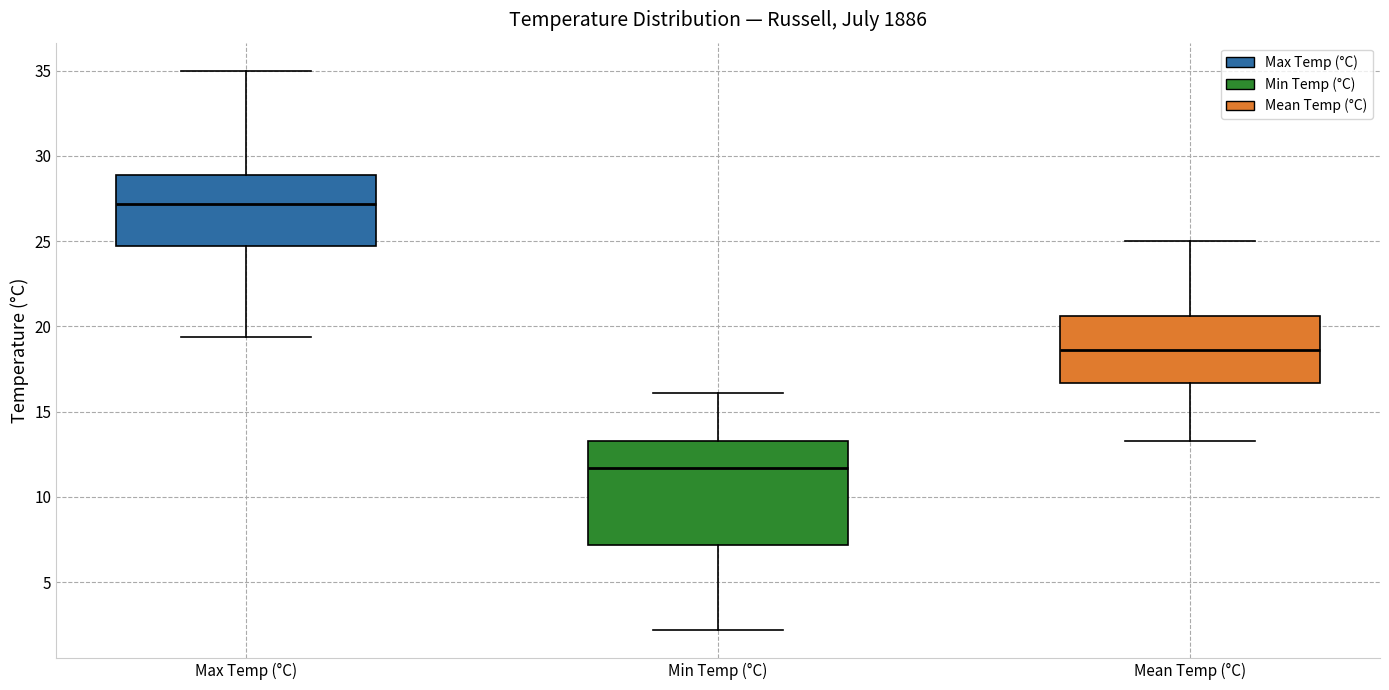

Which box has the lowest median line?

Min Temp (°C)